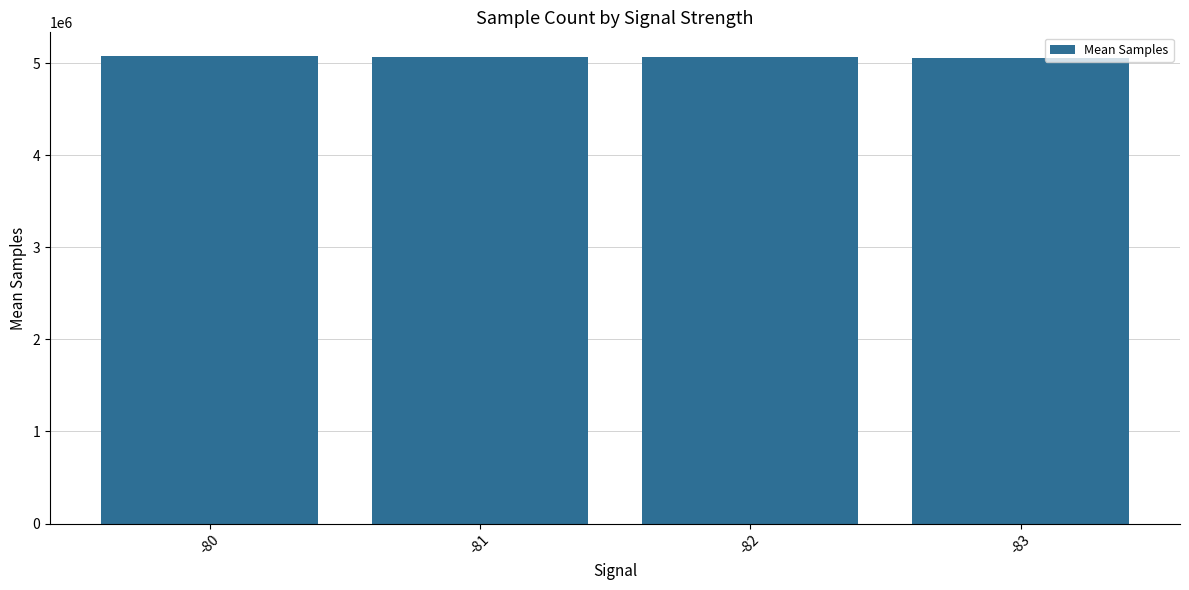

Where does the data first go above 5072320?

-80